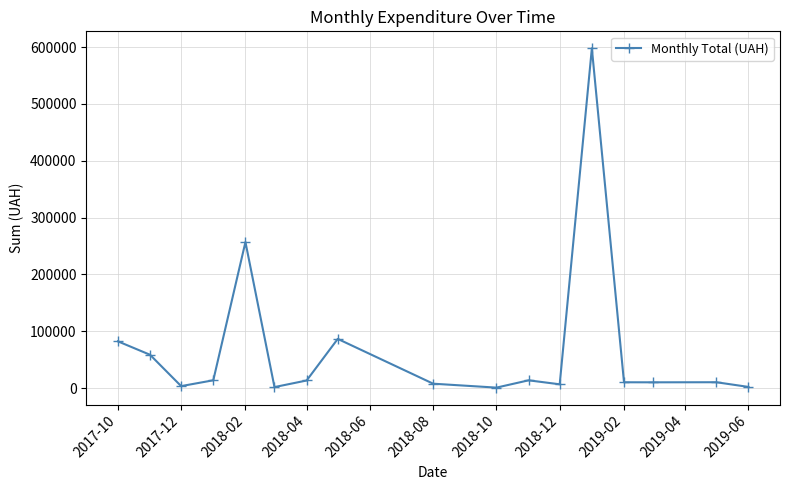

True or false: the data has more than 0 interior local peaks.

True